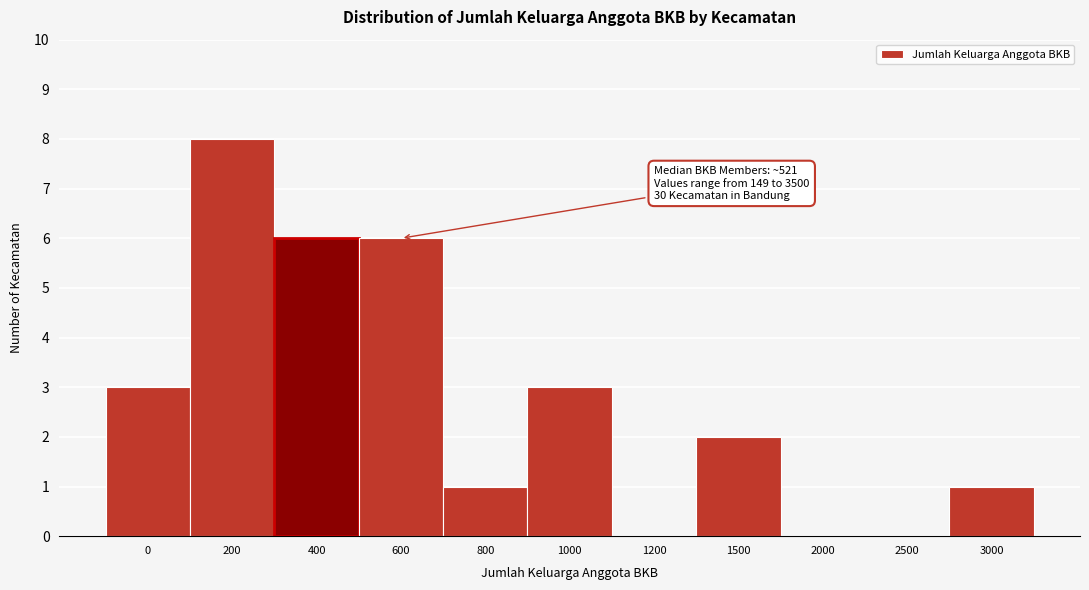

Reading right to left, what are all the values shown in this chart?

3000=1	2500=0	2000=0	1500=2	1200=0	1000=3	800=1	600=6	400=6	200=8	0=3